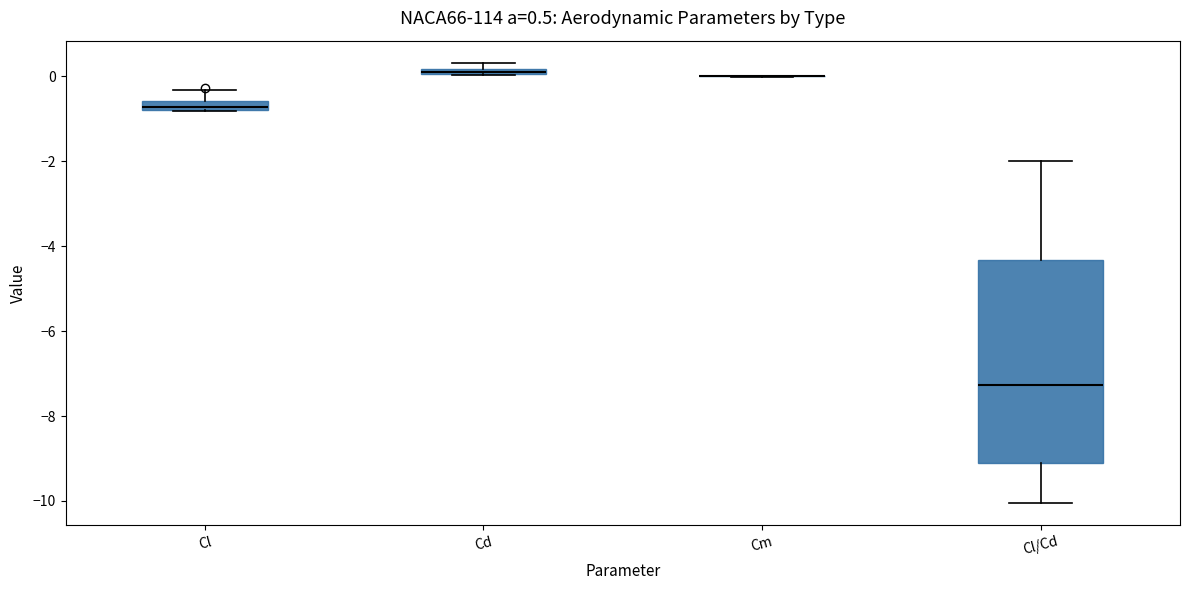

Which box is the tallest, from its lower edge to its upper edge?

Cl/Cd